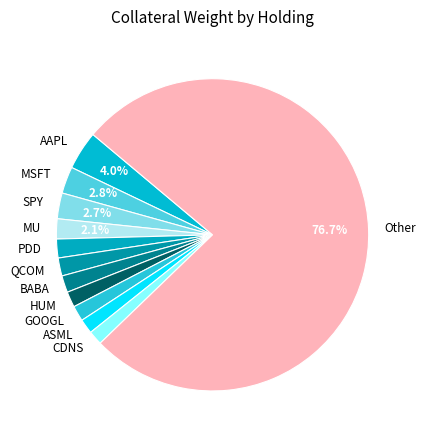

To the nearest percent, what is the difference between the largest and smallest slice percentages?

75%